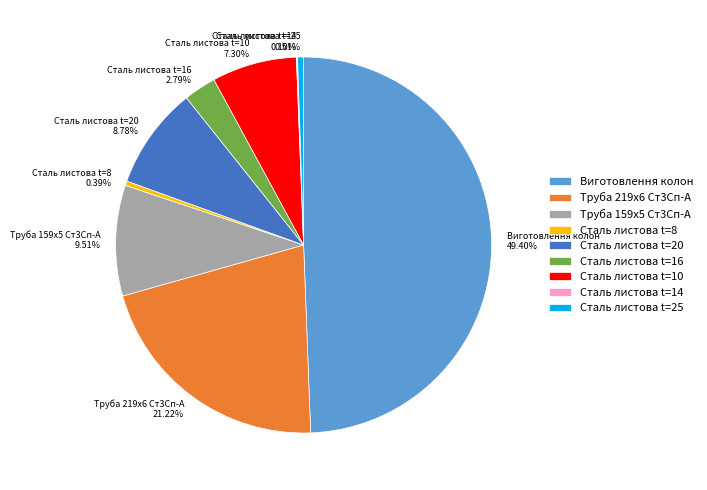

Does Сталь листова t=20 account for over 50% of the chart?

No